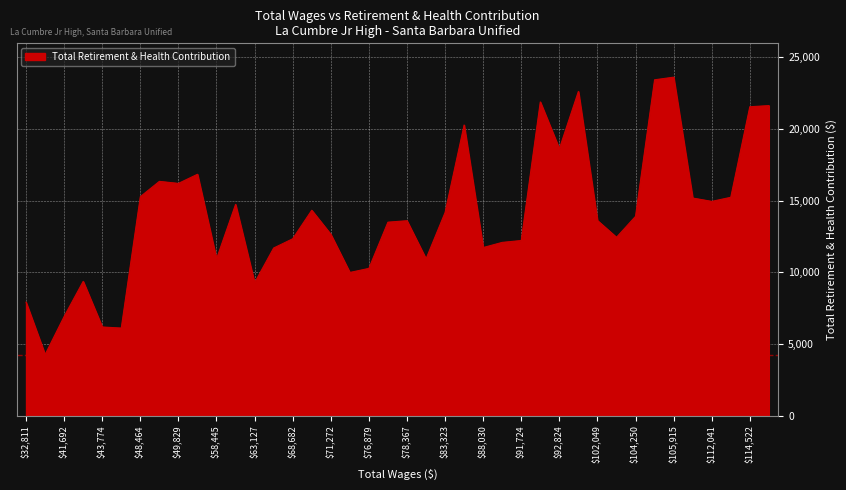

What is the maximum value shown in the chart?

23601